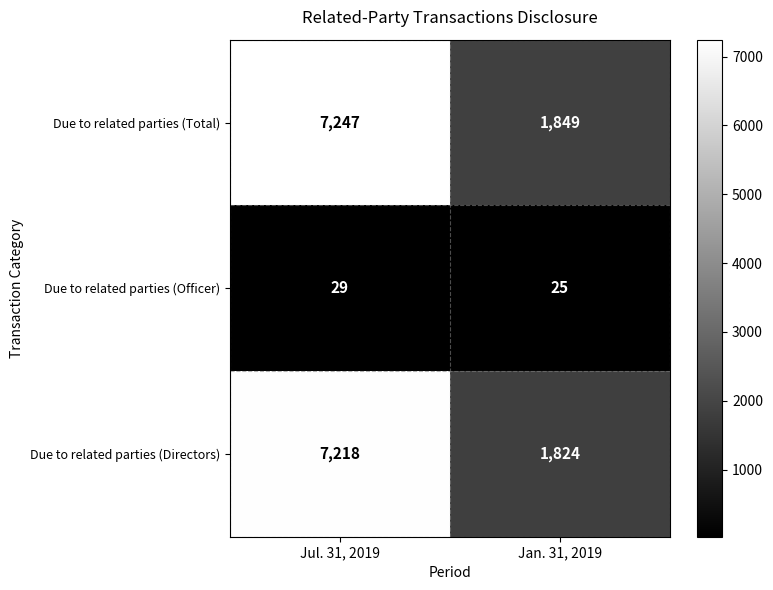

Reading right to left, extract all data points from this chart.

Due to related parties (Total): Jan. 31, 2019=1849	Jul. 31, 2019=7247
Due to related parties (Officer): Jan. 31, 2019=25	Jul. 31, 2019=29
Due to related parties (Directors): Jan. 31, 2019=1824	Jul. 31, 2019=7218